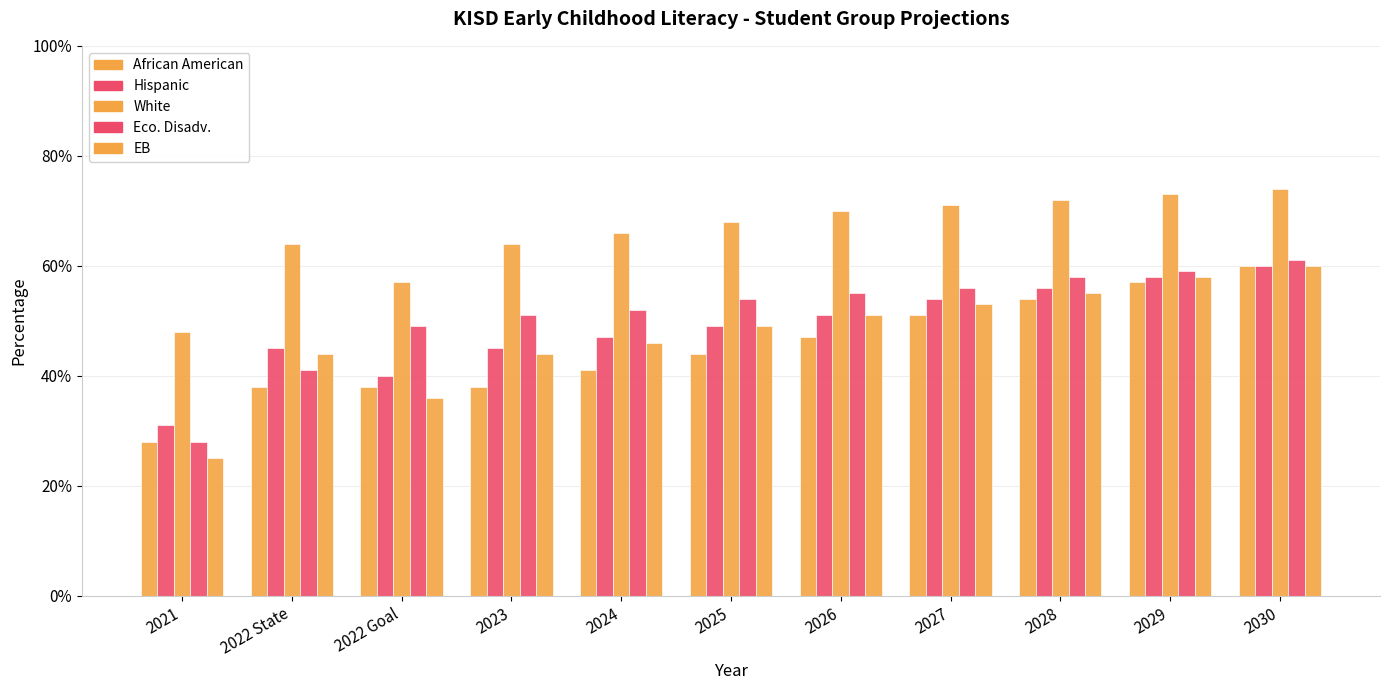

Are the bars grouped side by side (vs. stacked)?

Yes